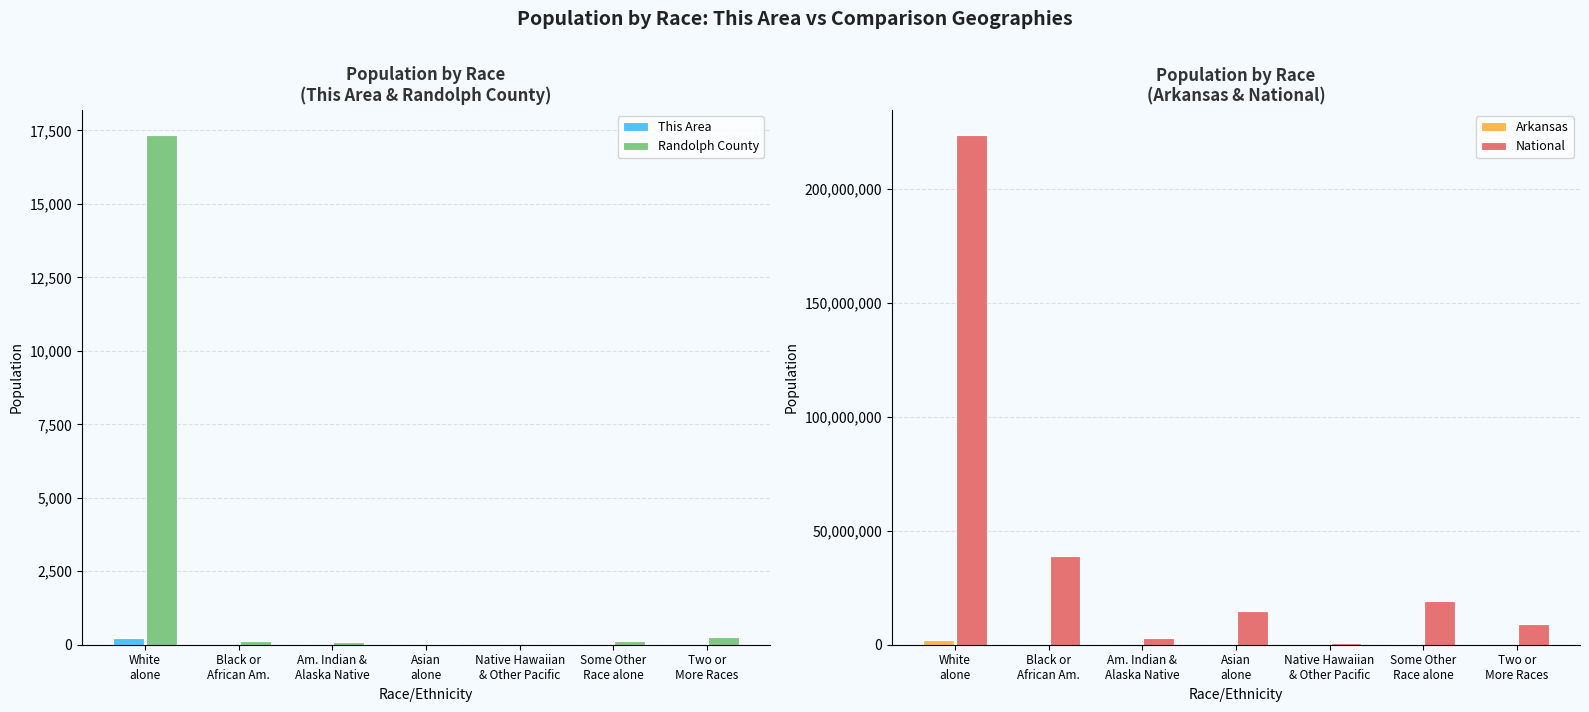

Is the value of National at White
alone greater than the value of Arkansas at Some Other
Race alone?

Yes